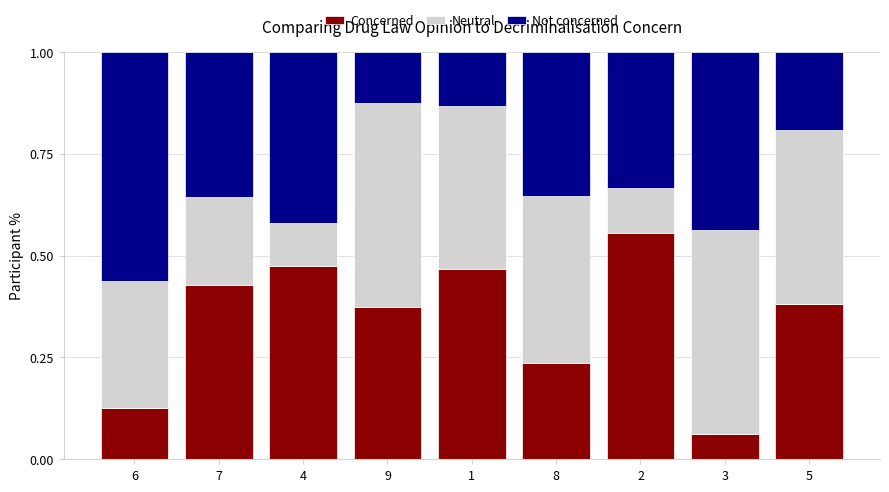

Count the Concerned values in the range 0 to 1.

9